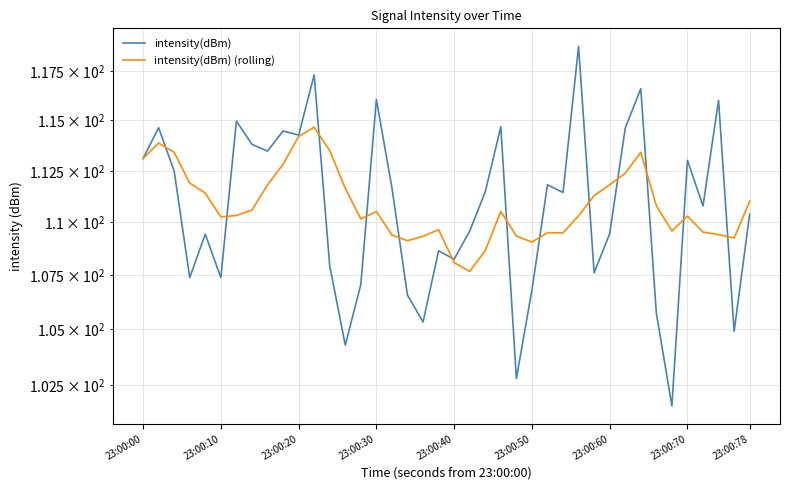

Where does the intensity(dBm) (rolling) series first go above 110?

23:00:00